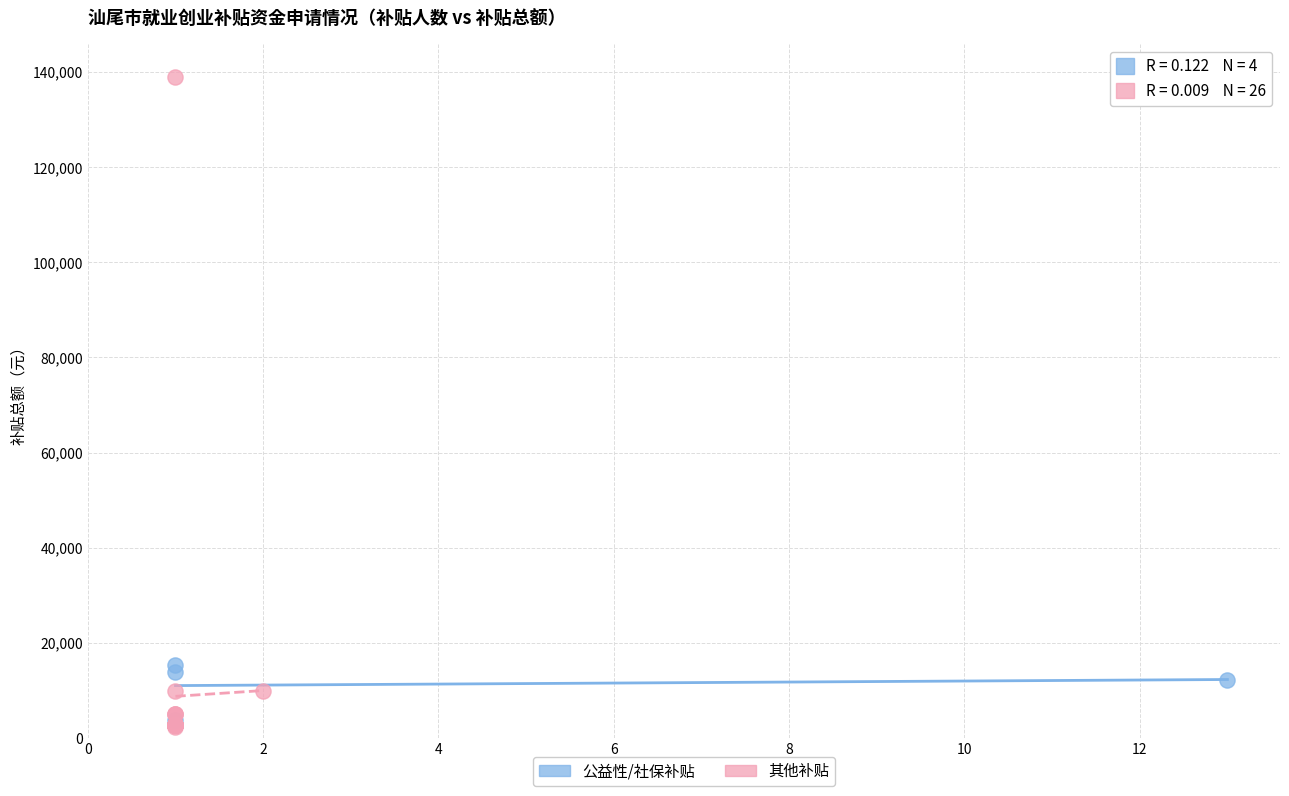

Which series reaches the maximum Y coordinate?

其他补贴